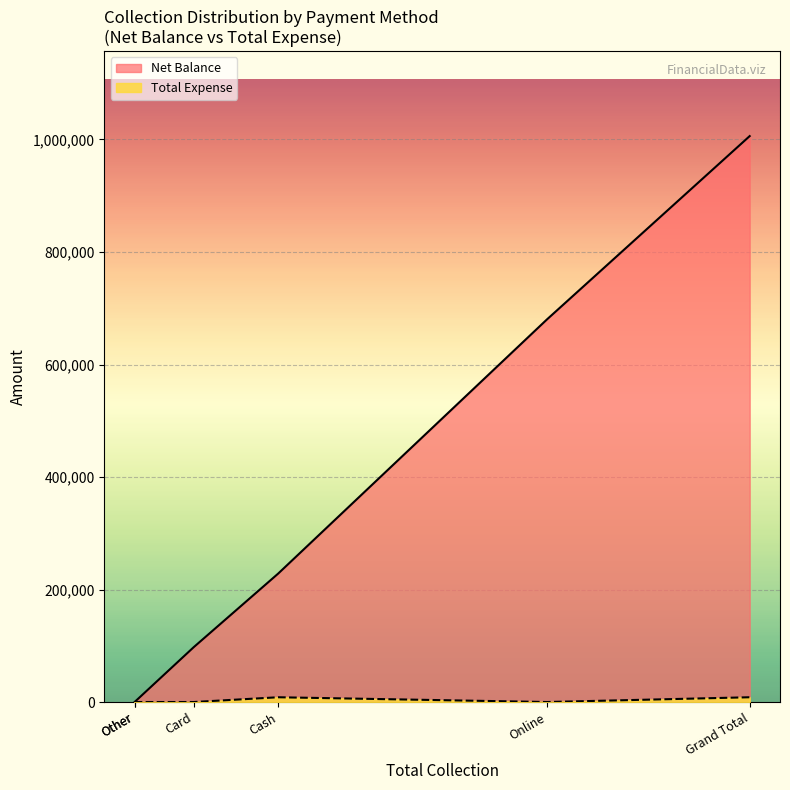

Is the value of Total Expense at Other greater than the value of Net Balance at Card?

No